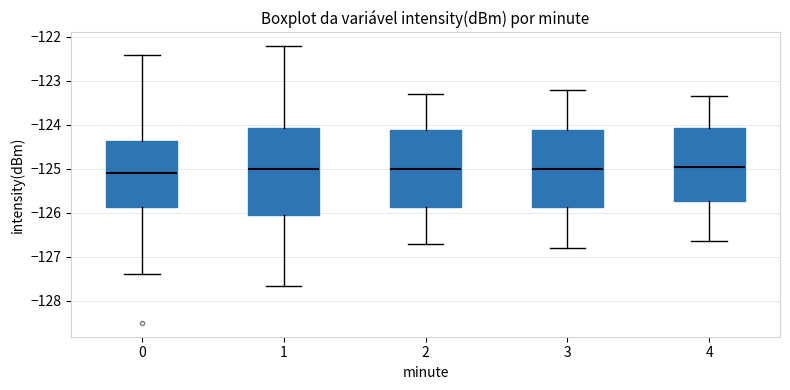

Reading left to right, read every box against the y-axis: the position of its median line, the range the box covers, and the ends of its whiskers. The values are not printed on the chart, so give them approximately, as read against the axis.

0: median -125.1, box -125.9 to -124.4, whiskers -127.4 to -122.4
1: median -125.0, box -126.1 to -124.1, whiskers -127.7 to -122.2
2: median -125.0, box -125.9 to -124.1, whiskers -126.7 to -123.3
3: median -125.0, box -125.9 to -124.1, whiskers -126.8 to -123.2
4: median -124.9, box -125.7 to -124.1, whiskers -126.6 to -123.3